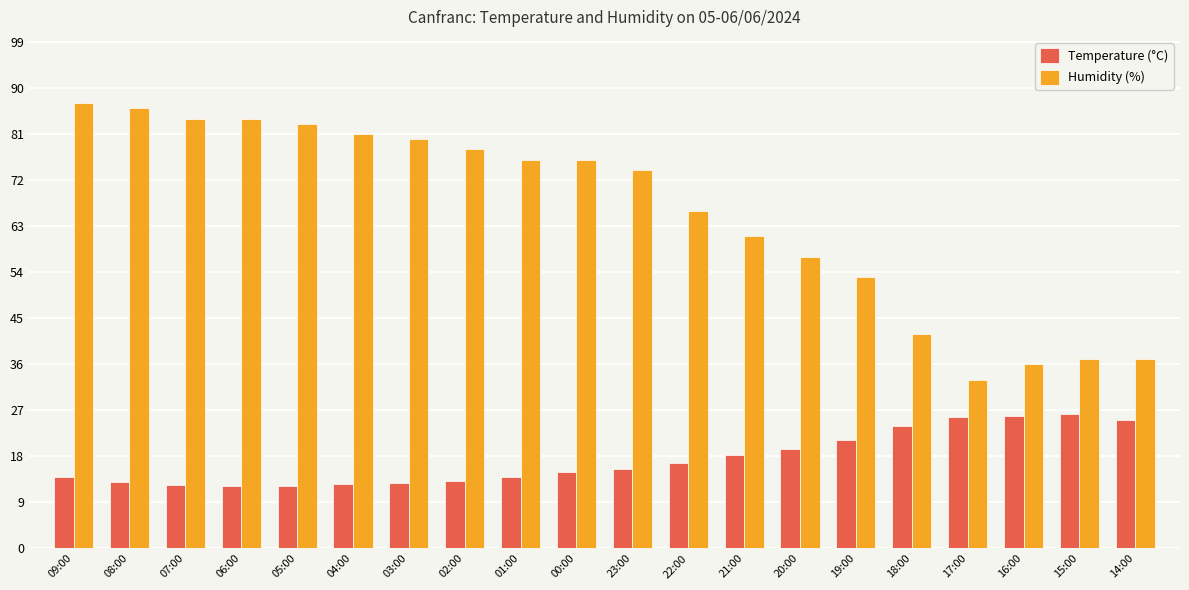

Which series has the largest total across all categories?

Humidity (%)